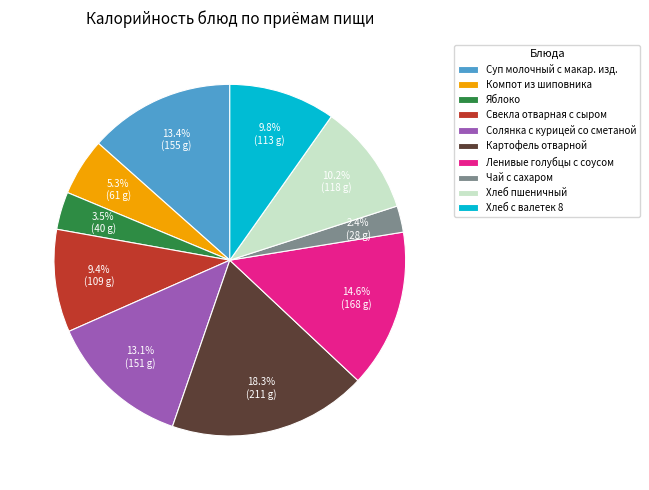

Is there a majority slice in this chart?

No